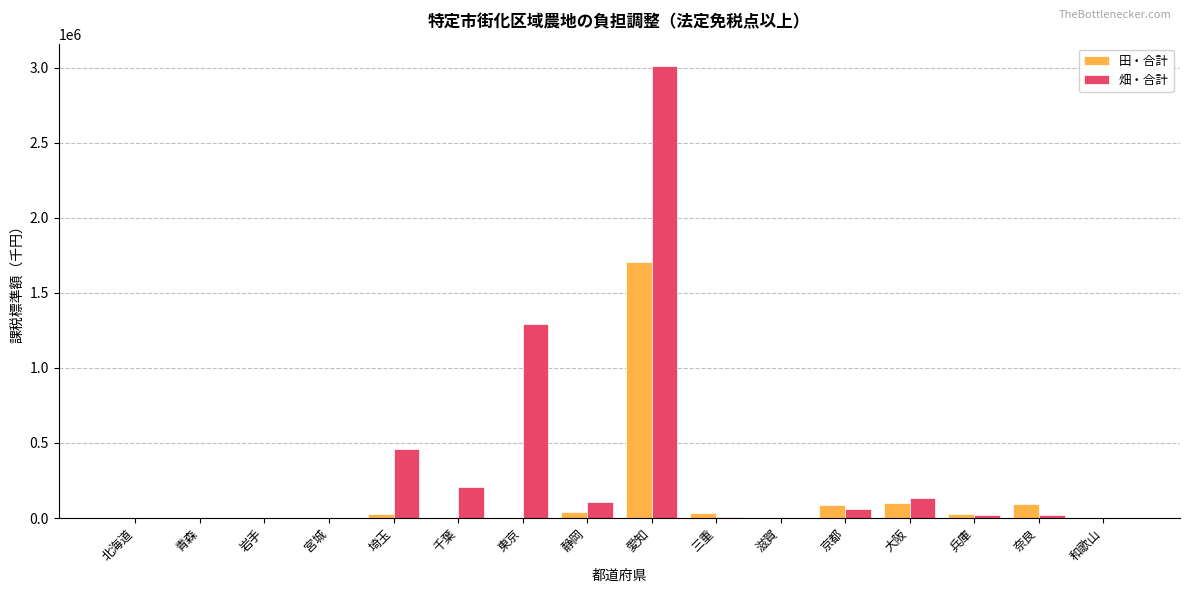

True or false: 畑・合計 has a value of 997401 at 岩手.

False